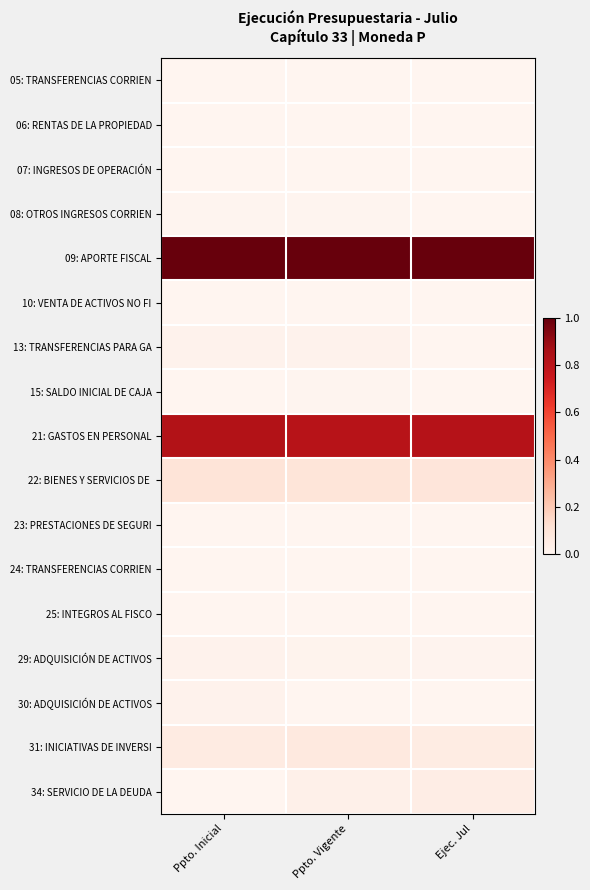

What is the total value across all series at Ppto. Inicial?

2.0